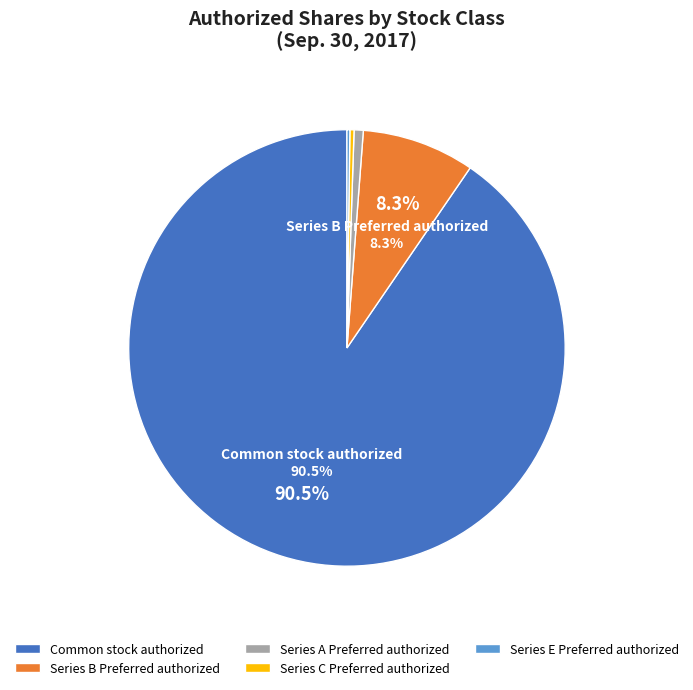

Between Series B Preferred authorized and Series A Preferred authorized, which is larger?

Series B Preferred authorized